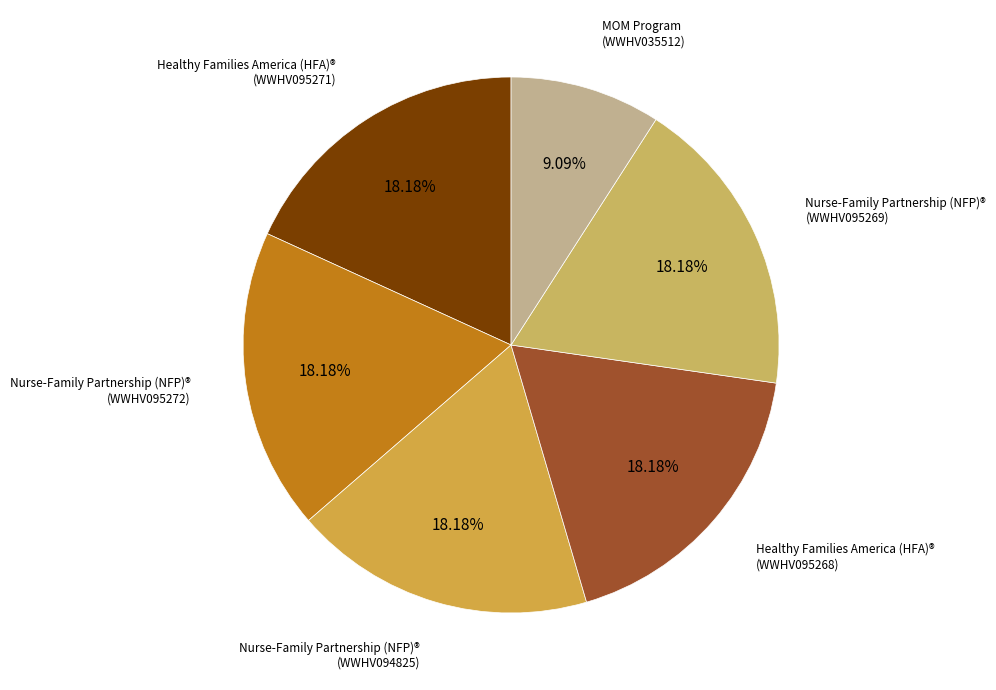

Count the number of slices in the pie.

6